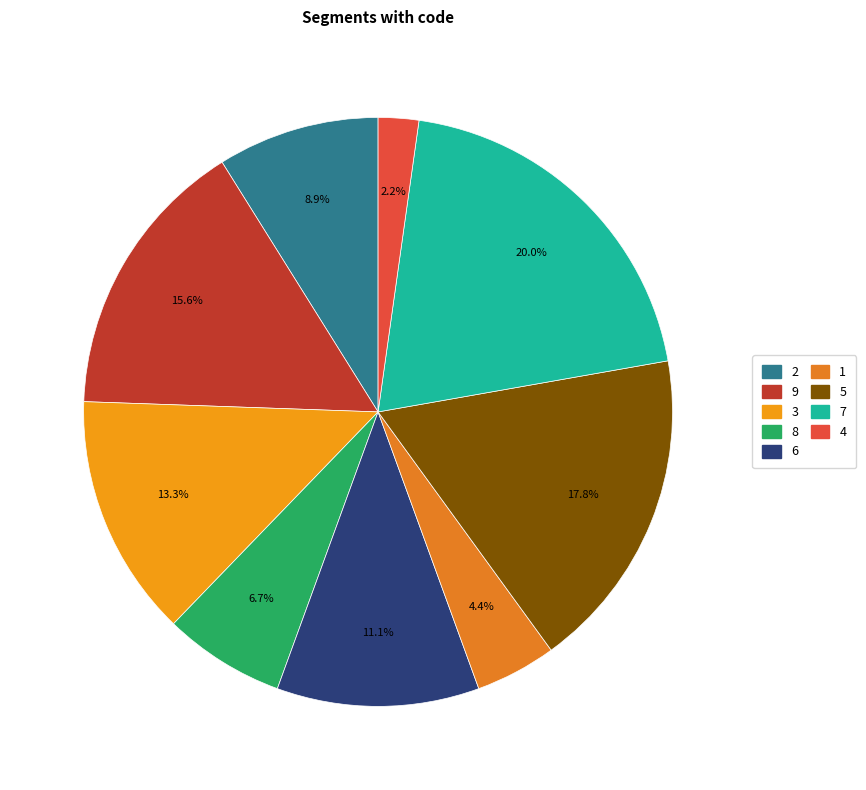

Count the number of slices in the pie.

9